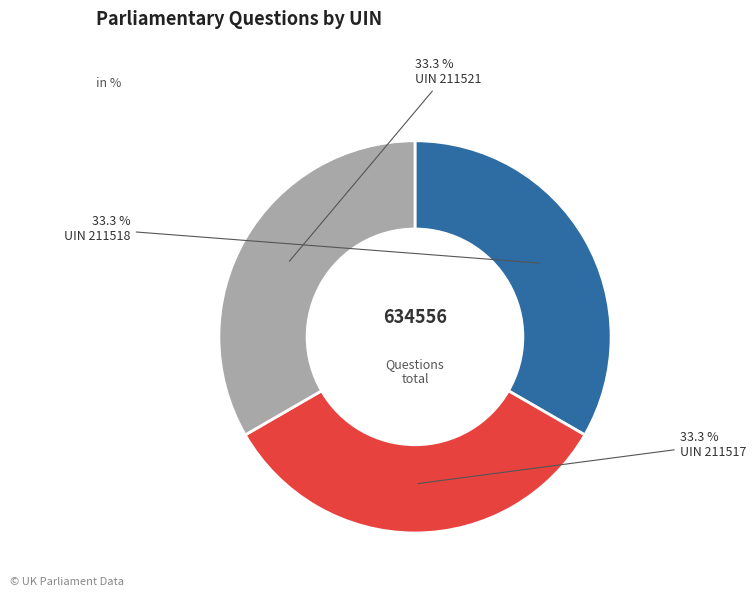

Is there any slice that represents more than half of the pie?

No